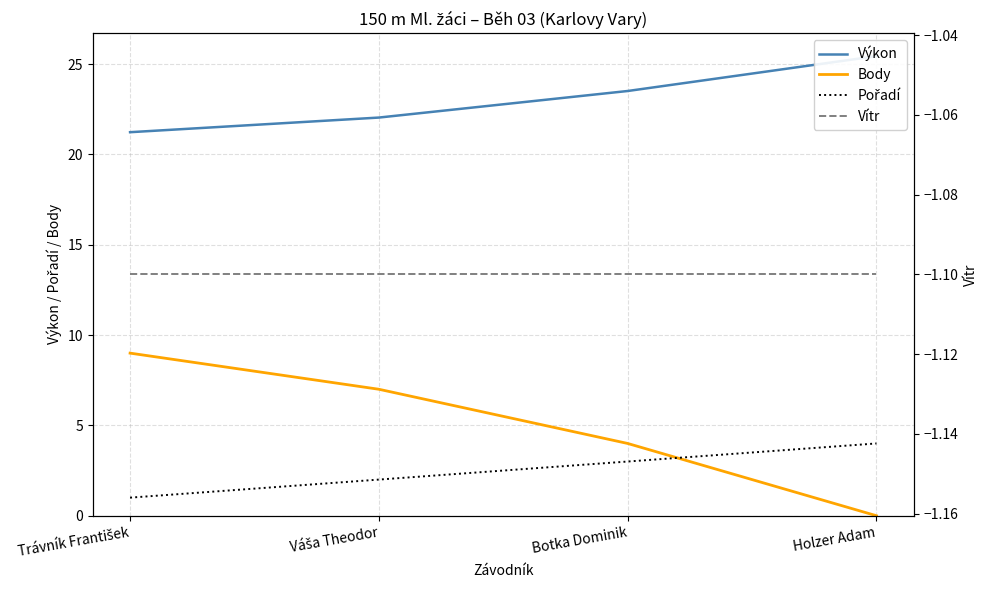

Which series has the largest total across all categories?

Výkon